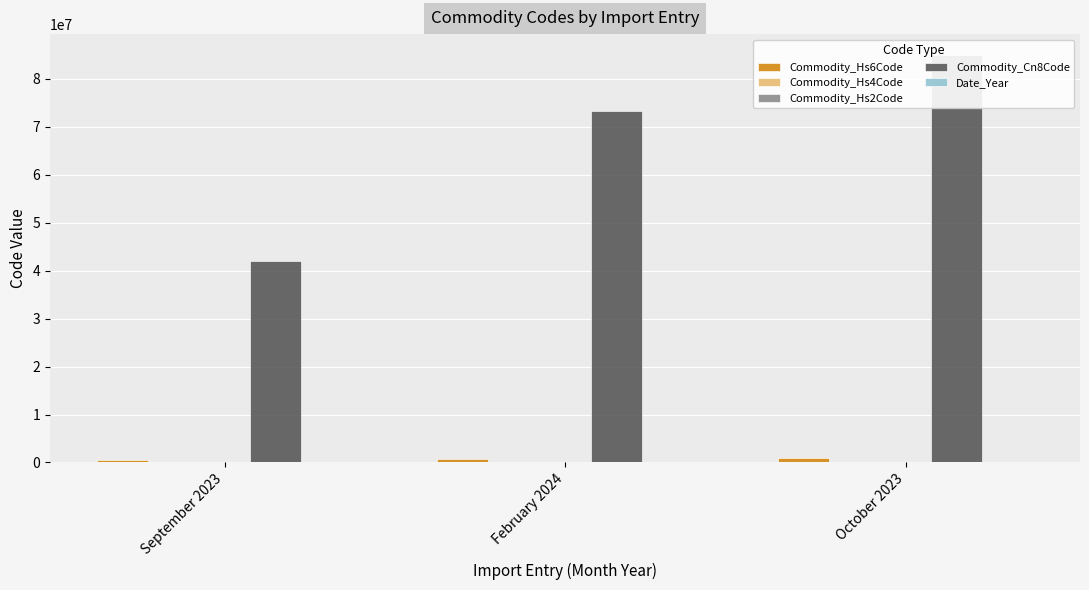

The Commodity_Hs6Code series shows 209259 at September 2023. True or false?

False